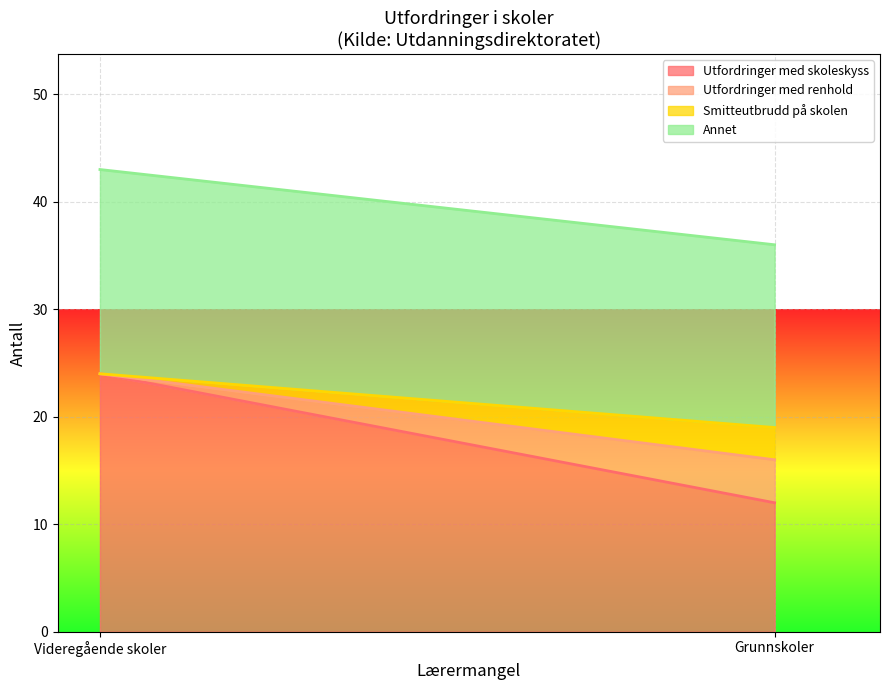

What is the difference between the maximum and minimum values in the Utfordringer med skoleskyss series?

12